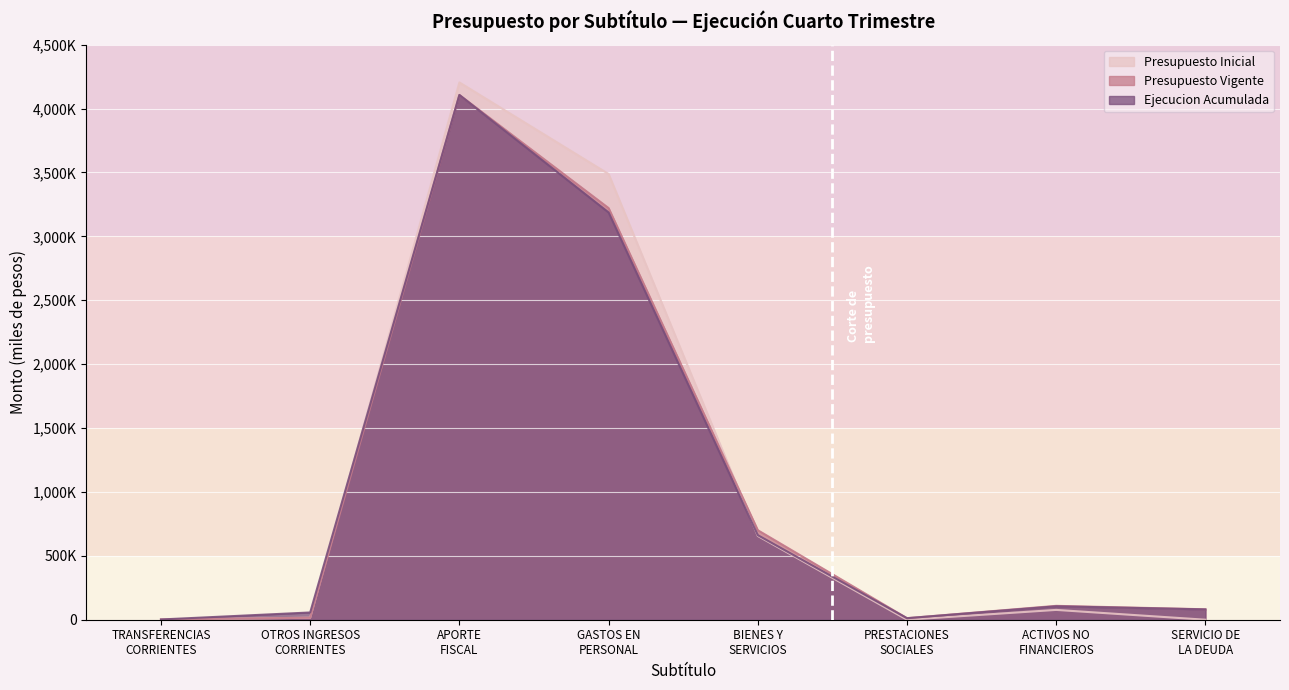

Which has a higher value, OTROS INGRESOS
CORRIENTES or PRESTACIONES
SOCIALES?

OTROS INGRESOS
CORRIENTES